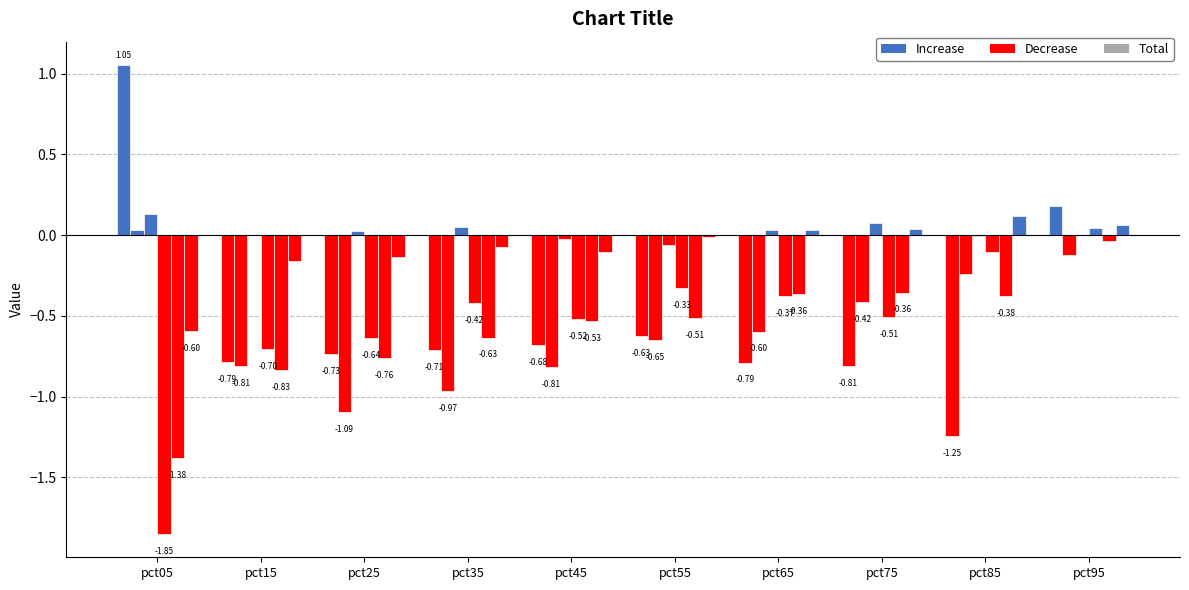

True or false: Jun has a value of 0.0 at pct65.

True